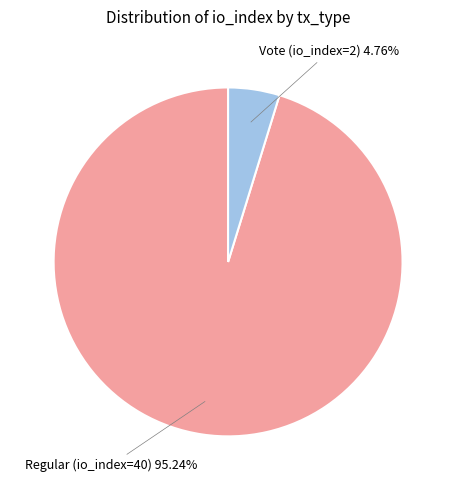

Does any single category account for the majority?

Yes